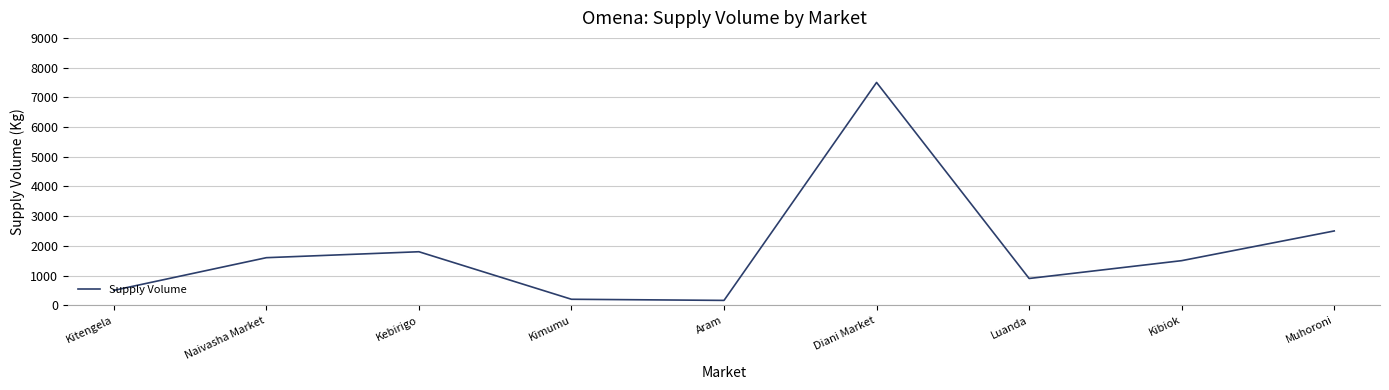

What is the minimum value shown in the chart?

162